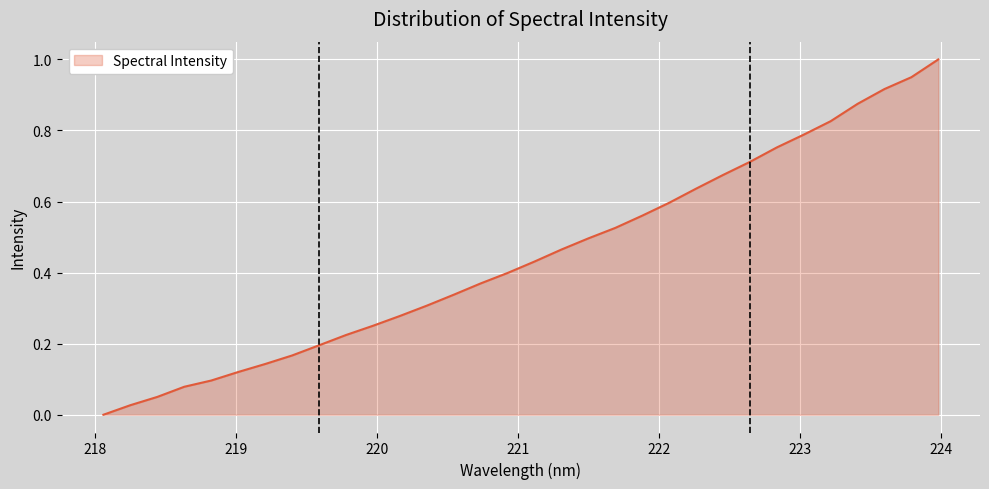

Reading right to left, transcribe all the data shown in this chart.

223.9802=1.0	223.7895=1.0	223.5987=0.9	223.408=0.9	223.2172=0.8	223.0264=0.8	222.8355=0.8	222.6447=0.7	222.4538=0.7	222.263=0.6	222.0721=0.6	221.8812=0.6	221.6902=0.5	221.4993=0.5	221.3083=0.5	221.1174=0.4	220.9264=0.4	220.7354=0.4	220.5444=0.3	220.3533=0.3	220.1623=0.3	219.9712=0.3	219.7801=0.2	219.589=0.2	219.3979=0.2	219.2067=0.1	219.0156=0.1	218.8244=0.1	218.6332=0.1	218.442=0.1	218.2508=0.0	218.0596=0.0